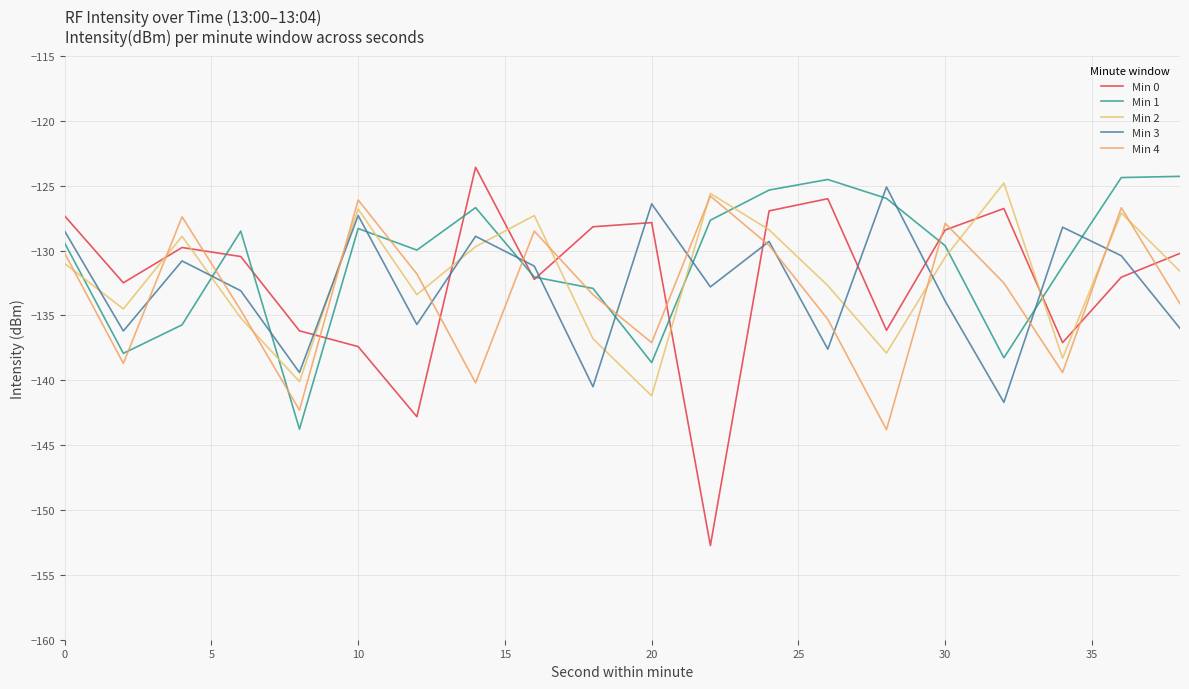

What is the difference between the maximum and minimum values in the Min 3 series?

16.6